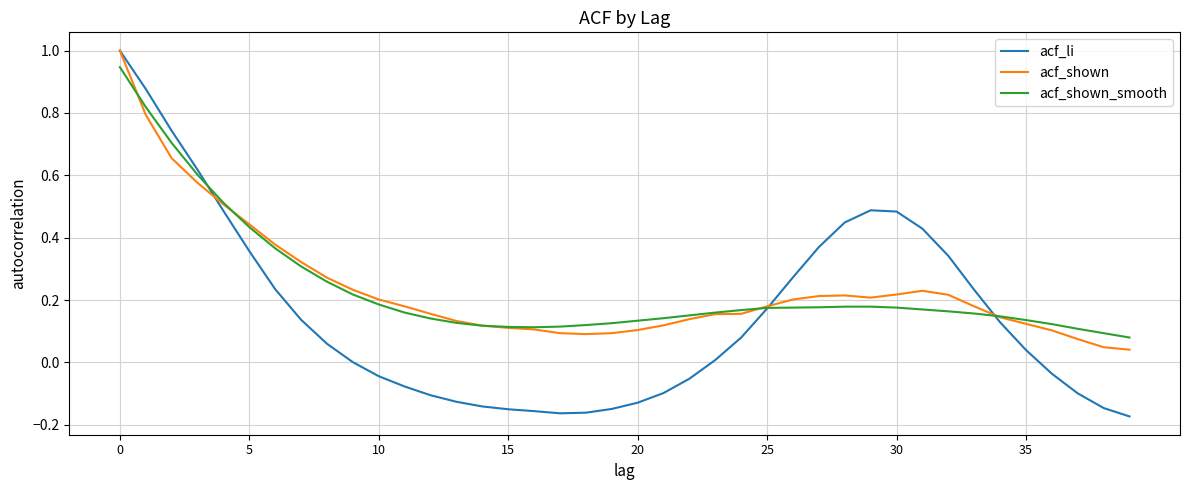

Which series has the largest range (max minus min)?

acf_li